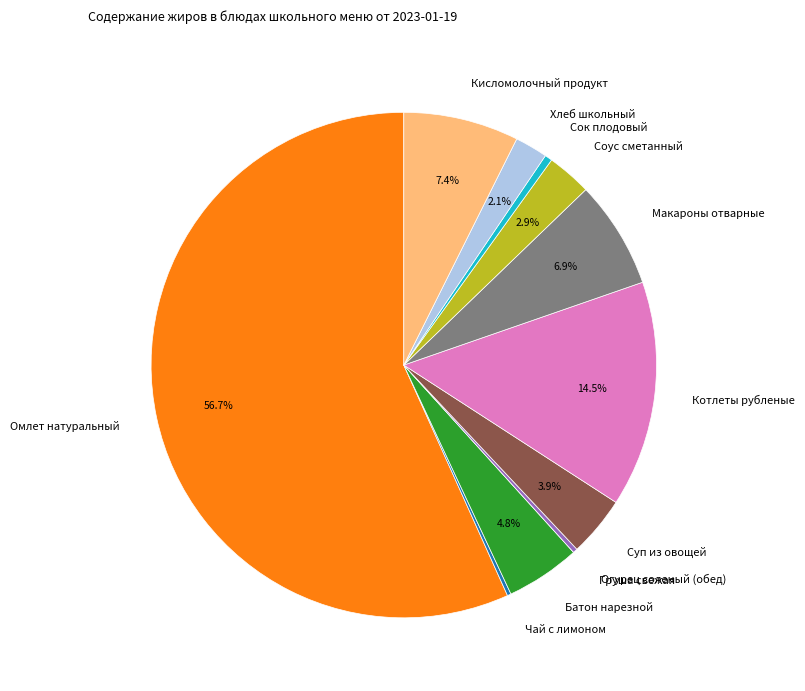

Which slice is the largest?

Омлет натуральный